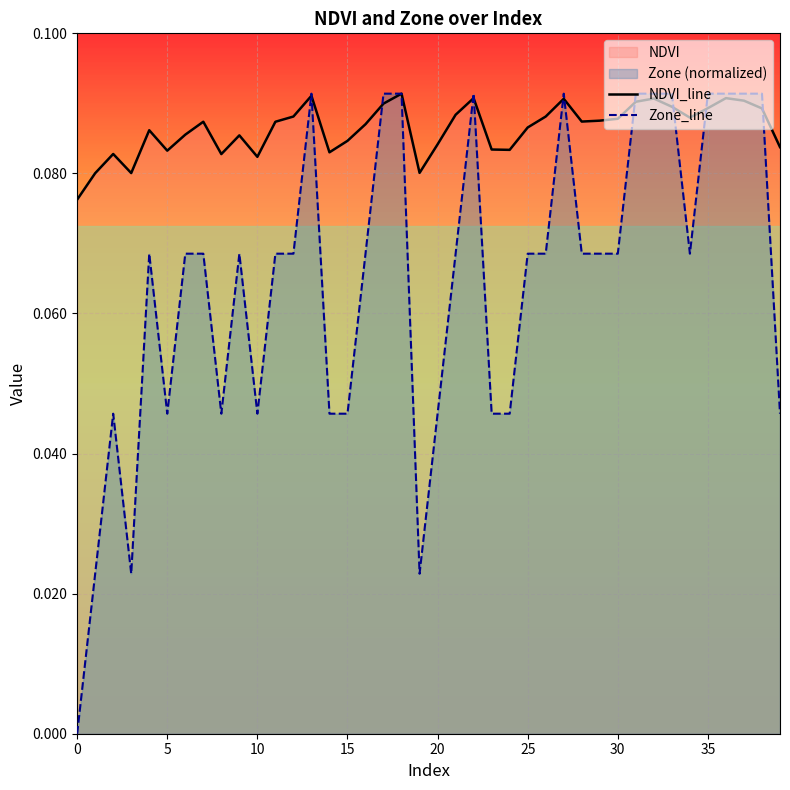

At 0, list the series in order from largest to smallest.

NDVI_line, Zone_line